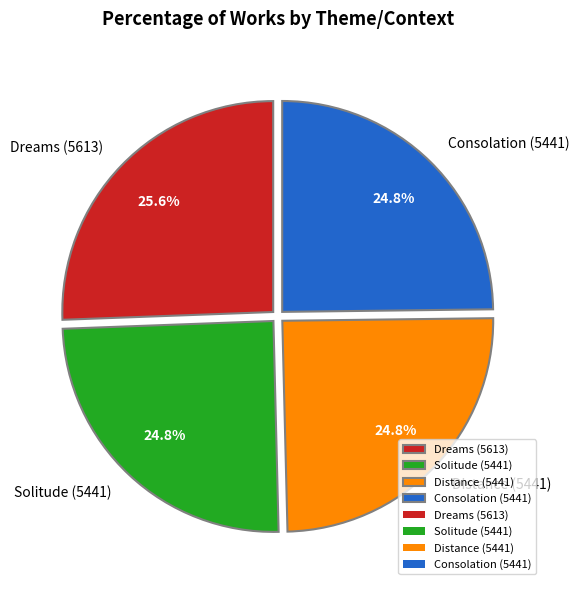

To the nearest percent, what is the average slice percentage?

25%